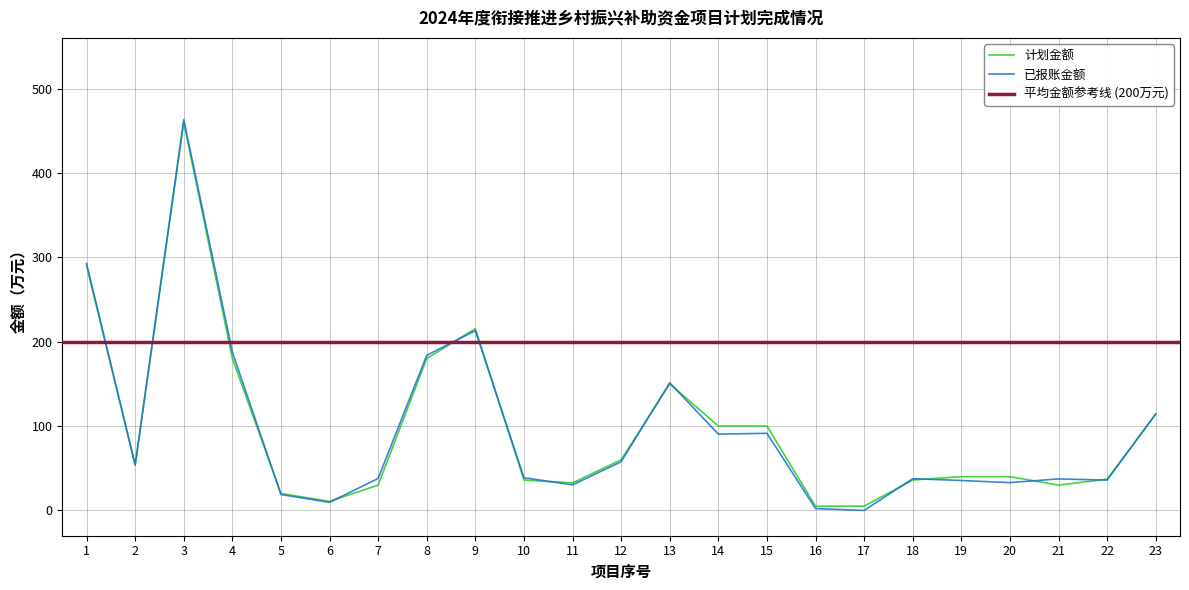

Which series has the largest total across all categories?

已报账金额